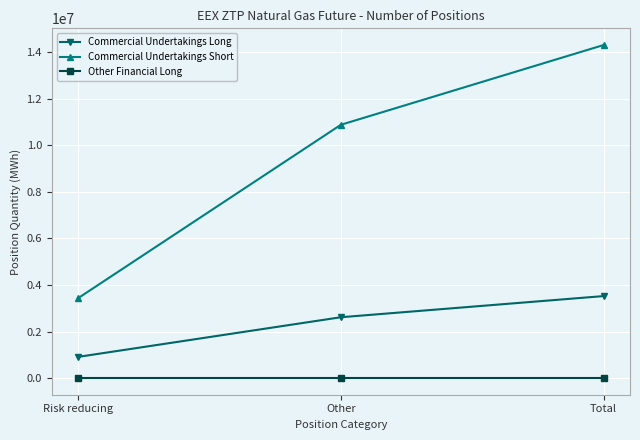

Rank the series at Risk reducing from highest to lowest value.

Commercial Undertakings Short, Commercial Undertakings Long, Other Financial Long